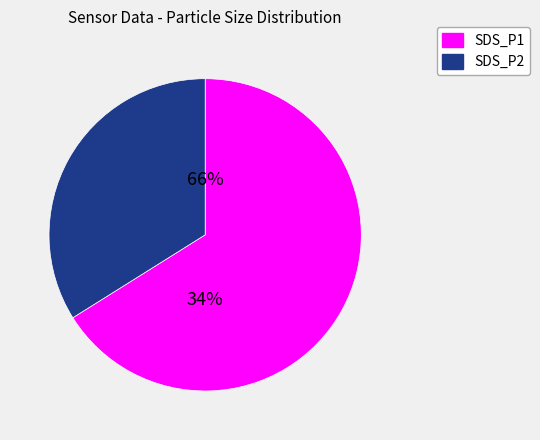

To the nearest percent, what is the combined percentage of SDS_P1 and SDS_P2?

100%